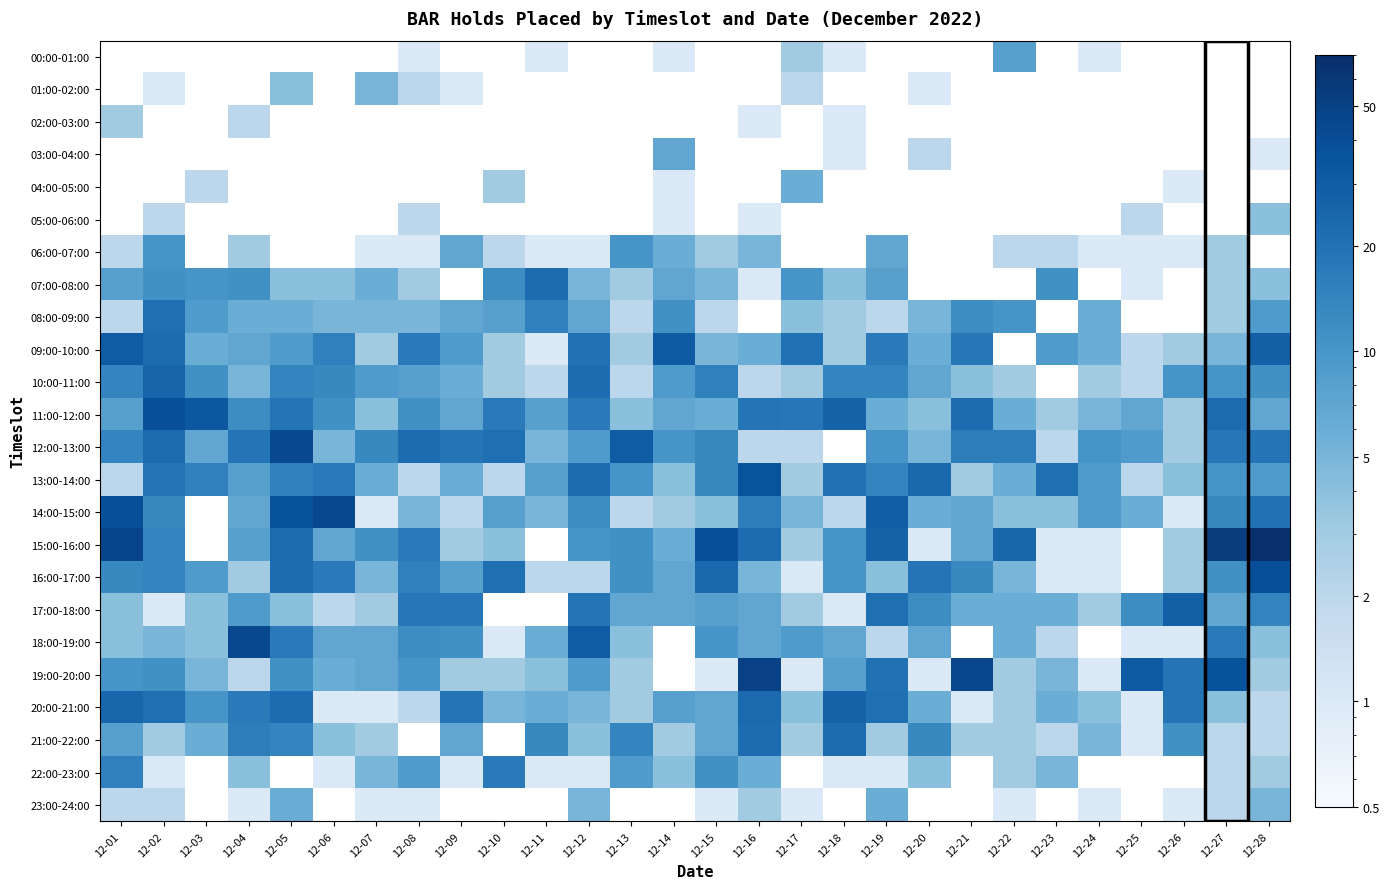

Reading right to left, what are all the values shown in this chart?

00:00-01:00: 12-28=0	12-27=0	12-26=0	12-25=0	12-24=1	12-23=0	12-22=8	12-21=0	12-20=0	12-19=0	12-18=1	12-17=3	12-16=0	12-15=0	12-14=1	12-13=0	12-12=0	12-11=1	12-10=0	12-09=0	12-08=1	12-07=0	12-06=0	12-05=0	12-04=0	12-03=0	12-02=0	12-01=0
01:00-02:00: 12-28=0	12-27=0	12-26=0	12-25=0	12-24=0	12-23=0	12-22=0	12-21=0	12-20=1	12-19=0	12-18=0	12-17=2	12-16=0	12-15=0	12-14=0	12-13=0	12-12=0	12-11=0	12-10=0	12-09=1	12-08=2	12-07=5	12-06=0	12-05=4	12-04=0	12-03=0	12-02=1	12-01=0
02:00-03:00: 12-28=0	12-27=0	12-26=0	12-25=0	12-24=0	12-23=0	12-22=0	12-21=0	12-20=0	12-19=0	12-18=1	12-17=0	12-16=1	12-15=0	12-14=0	12-13=0	12-12=0	12-11=0	12-10=0	12-09=0	12-08=0	12-07=0	12-06=0	12-05=0	12-04=2	12-03=0	12-02=0	12-01=3
03:00-04:00: 12-28=1	12-27=0	12-26=0	12-25=0	12-24=0	12-23=0	12-22=0	12-21=0	12-20=2	12-19=0	12-18=1	12-17=0	12-16=0	12-15=0	12-14=7	12-13=0	12-12=0	12-11=0	12-10=0	12-09=0	12-08=0	12-07=0	12-06=0	12-05=0	12-04=0	12-03=0	12-02=0	12-01=0
04:00-05:00: 12-28=0	12-27=0	12-26=1	12-25=0	12-24=0	12-23=0	12-22=0	12-21=0	12-20=0	12-19=0	12-18=0	12-17=6	12-16=0	12-15=0	12-14=1	12-13=0	12-12=0	12-11=0	12-10=3	12-09=0	12-08=0	12-07=0	12-06=0	12-05=0	12-04=0	12-03=2	12-02=0	12-01=0
05:00-06:00: 12-28=4	12-27=0	12-26=0	12-25=2	12-24=0	12-23=0	12-22=0	12-21=0	12-20=0	12-19=0	12-18=0	12-17=0	12-16=1	12-15=0	12-14=1	12-13=0	12-12=0	12-11=0	12-10=0	12-09=0	12-08=2	12-07=0	12-06=0	12-05=0	12-04=0	12-03=0	12-02=2	12-01=0
06:00-07:00: 12-28=0	12-27=3	12-26=1	12-25=1	12-24=1	12-23=2	12-22=2	12-21=0	12-20=0	12-19=7	12-18=0	12-17=0	12-16=5	12-15=3	12-14=6	12-13=10	12-12=1	12-11=1	12-10=2	12-09=7	12-08=1	12-07=1	12-06=0	12-05=0	12-04=3	12-03=0	12-02=10	12-01=2
07:00-08:00: 12-28=4	12-27=3	12-26=0	12-25=1	12-24=0	12-23=11	12-22=0	12-21=0	12-20=0	12-19=8	12-18=4	12-17=10	12-16=1	12-15=5	12-14=7	12-13=3	12-12=5	12-11=22	12-10=12	12-09=0	12-08=3	12-07=6	12-06=4	12-05=4	12-04=11	12-03=10	12-02=11	12-01=8
08:00-09:00: 12-28=9	12-27=3	12-26=0	12-25=0	12-24=6	12-23=0	12-22=10	12-21=12	12-20=5	12-19=2	12-18=3	12-17=4	12-16=0	12-15=2	12-14=11	12-13=2	12-12=7	12-11=15	12-10=8	12-09=7	12-08=5	12-07=5	12-06=5	12-05=6	12-04=6	12-03=9	12-02=21	12-01=2
09:00-10:00: 12-28=28	12-27=5	12-26=3	12-25=2	12-24=6	12-23=9	12-22=0	12-21=18	12-20=6	12-19=17	12-18=3	12-17=20	12-16=6	12-15=5	12-14=31	12-13=3	12-12=20	12-11=1	12-10=3	12-09=9	12-08=17	12-07=3	12-06=15	12-05=9	12-04=7	12-03=6	12-02=22	12-01=30
10:00-11:00: 12-28=11	12-27=10	12-26=10	12-25=2	12-24=3	12-23=0	12-22=3	12-21=4	12-20=7	12-19=14	12-18=14	12-17=3	12-16=2	12-15=15	12-14=9	12-13=2	12-12=22	12-11=2	12-10=3	12-09=6	12-08=8	12-07=9	12-06=13	12-05=14	12-04=5	12-03=11	12-02=26	12-01=14
11:00-12:00: 12-28=7	12-27=22	12-26=3	12-25=7	12-24=5	12-23=3	12-22=6	12-21=22	12-20=4	12-19=6	12-18=27	12-17=18	12-16=19	12-15=6	12-14=7	12-13=4	12-12=17	12-11=8	12-10=17	12-09=7	12-08=11	12-07=4	12-06=11	12-05=19	12-04=12	12-03=33	12-02=38	12-01=8
12:00-13:00: 12-28=19	12-27=18	12-26=3	12-25=9	12-24=10	12-23=2	12-22=16	12-21=16	12-20=5	12-19=10	12-18=0	12-17=2	12-16=2	12-15=13	12-14=10	12-13=30	12-12=9	12-11=5	12-10=21	12-09=19	12-08=22	12-07=13	12-06=5	12-05=43	12-04=19	12-03=7	12-02=22	12-01=14
13:00-14:00: 12-28=9	12-27=10	12-26=4	12-25=2	12-24=9	12-23=21	12-22=6	12-21=3	12-20=24	12-19=14	12-18=20	12-17=3	12-16=36	12-15=13	12-14=4	12-13=10	12-12=22	12-11=8	12-10=2	12-09=6	12-08=2	12-07=6	12-06=17	12-05=15	12-04=8	12-03=15	12-02=19	12-01=2
14:00-15:00: 12-28=20	12-27=13	12-26=1	12-25=6	12-24=9	12-23=4	12-22=4	12-21=7	12-20=6	12-19=29	12-18=2	12-17=5	12-16=16	12-15=4	12-14=3	12-13=2	12-12=12	12-11=5	12-10=8	12-09=2	12-08=5	12-07=1	12-06=44	12-05=37	12-04=7	12-03=0	12-02=13	12-01=38
15:00-16:00: 12-28=70	12-27=54	12-26=3	12-25=0	12-24=1	12-23=1	12-22=25	12-21=7	12-20=1	12-19=27	12-18=10	12-17=3	12-16=22	12-15=39	12-14=6	12-13=11	12-12=10	12-11=0	12-10=4	12-09=3	12-08=17	12-07=11	12-06=7	12-05=22	12-04=8	12-03=0	12-02=14	12-01=47
16:00-17:00: 12-28=39	12-27=11	12-26=3	12-25=0	12-24=1	12-23=1	12-22=5	12-21=13	12-20=19	12-19=4	12-18=10	12-17=1	12-16=5	12-15=24	12-14=7	12-13=11	12-12=2	12-11=2	12-10=21	12-09=8	12-08=15	12-07=5	12-06=17	12-05=22	12-04=3	12-03=9	12-02=14	12-01=13
17:00-18:00: 12-28=14	12-27=7	12-26=28	12-25=12	12-24=3	12-23=6	12-22=6	12-21=6	12-20=12	12-19=21	12-18=1	12-17=3	12-16=7	12-15=8	12-14=7	12-13=7	12-12=19	12-11=0	12-10=0	12-09=18	12-08=18	12-07=3	12-06=2	12-05=4	12-04=9	12-03=4	12-02=1	12-01=4
18:00-19:00: 12-28=4	12-27=17	12-26=1	12-25=1	12-24=0	12-23=2	12-22=6	12-21=0	12-20=7	12-19=2	12-18=7	12-17=9	12-16=7	12-15=10	12-14=0	12-13=4	12-12=30	12-11=6	12-10=1	12-09=11	12-08=12	12-07=7	12-06=7	12-05=17	12-04=44	12-03=4	12-02=5	12-01=4
19:00-20:00: 12-28=3	12-27=37	12-26=19	12-25=31	12-24=1	12-23=5	12-22=3	12-21=46	12-20=1	12-19=20	12-18=8	12-17=1	12-16=50	12-15=1	12-14=0	12-13=3	12-12=9	12-11=4	12-10=3	12-09=3	12-08=10	12-07=7	12-06=6	12-05=11	12-04=2	12-03=5	12-02=11	12-01=10
20:00-21:00: 12-28=2	12-27=4	12-26=19	12-25=1	12-24=4	12-23=6	12-22=3	12-21=1	12-20=6	12-19=21	12-18=27	12-17=4	12-16=23	12-15=7	12-14=8	12-13=3	12-12=5	12-11=6	12-10=5	12-09=19	12-08=2	12-07=1	12-06=1	12-05=22	12-04=17	12-03=10	12-02=21	12-01=25
21:00-22:00: 12-28=2	12-27=2	12-26=11	12-25=1	12-24=5	12-23=2	12-22=3	12-21=3	12-20=13	12-19=3	12-18=22	12-17=3	12-16=22	12-15=7	12-14=3	12-13=14	12-12=4	12-11=13	12-10=0	12-09=7	12-08=0	12-07=3	12-06=4	12-05=14	12-04=16	12-03=6	12-02=3	12-01=8
22:00-23:00: 12-28=3	12-27=2	12-26=0	12-25=0	12-24=0	12-23=5	12-22=3	12-21=0	12-20=4	12-19=1	12-18=1	12-17=0	12-16=6	12-15=11	12-14=4	12-13=9	12-12=1	12-11=1	12-10=17	12-09=1	12-08=9	12-07=5	12-06=1	12-05=0	12-04=4	12-03=0	12-02=1	12-01=15
23:00-24:00: 12-28=5	12-27=2	12-26=1	12-25=0	12-24=1	12-23=0	12-22=1	12-21=0	12-20=0	12-19=6	12-18=0	12-17=1	12-16=3	12-15=1	12-14=0	12-13=0	12-12=5	12-11=0	12-10=0	12-09=0	12-08=1	12-07=1	12-06=0	12-05=6	12-04=1	12-03=0	12-02=2	12-01=2